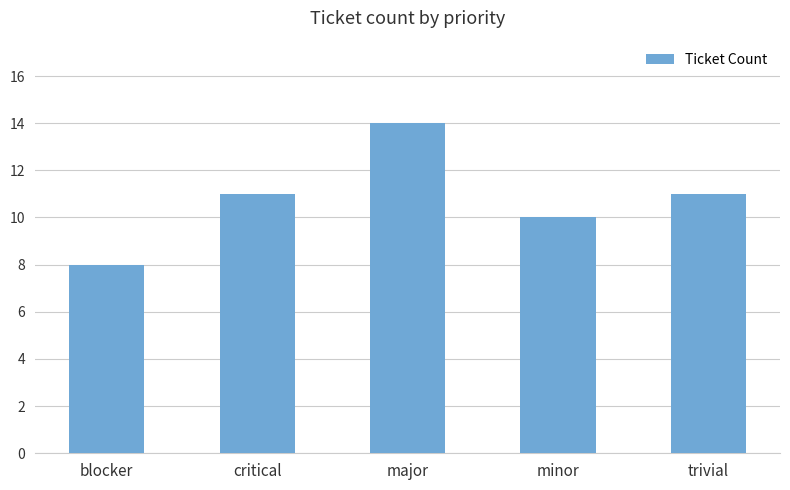

What is the difference between the values at major and trivial?

3